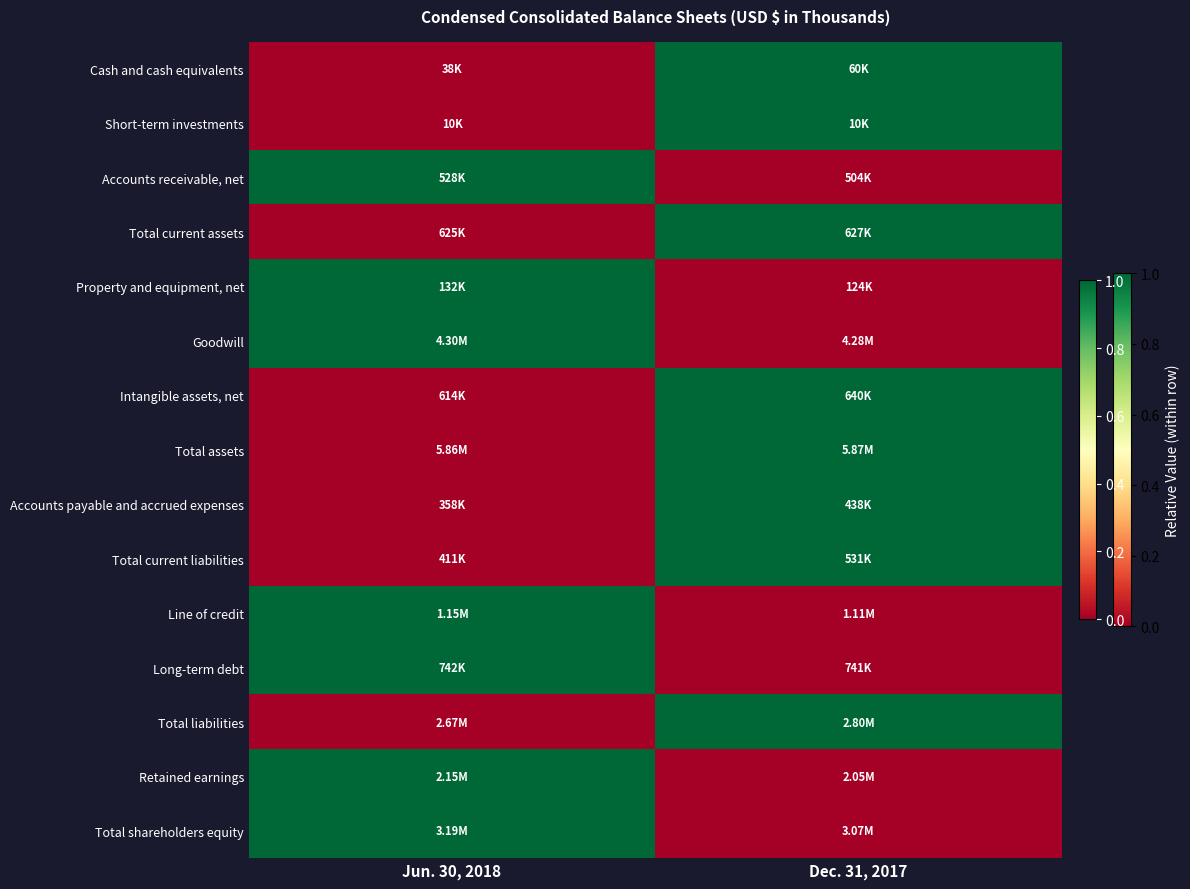

At which category is the sum across all series the highest?

Dec. 31, 2017